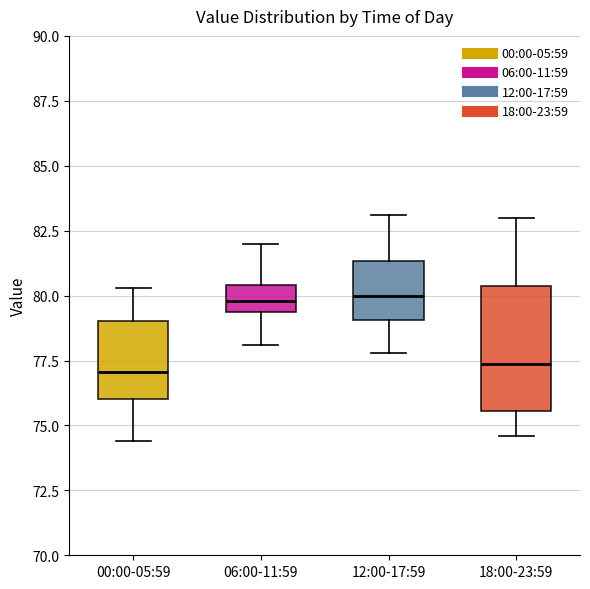

Reading left to right, transcribe this box plot: for each box, give where its median line is, the range the box spans, and where its two whiskers end, as read against the y-axis. The values are not printed on the chart, so give them approximately, as read against the axis.

00:00-05:59: median 77.0, box 76.0 to 79.0, whiskers 74.5 to 80.5
06:00-11:59: median 80.0, box 79.5 to 80.5, whiskers 78.0 to 82.0
12:00-17:59: median 80.0, box 79.0 to 81.5, whiskers 78.0 to 83.0
18:00-23:59: median 77.5, box 75.5 to 80.5, whiskers 74.5 to 83.0